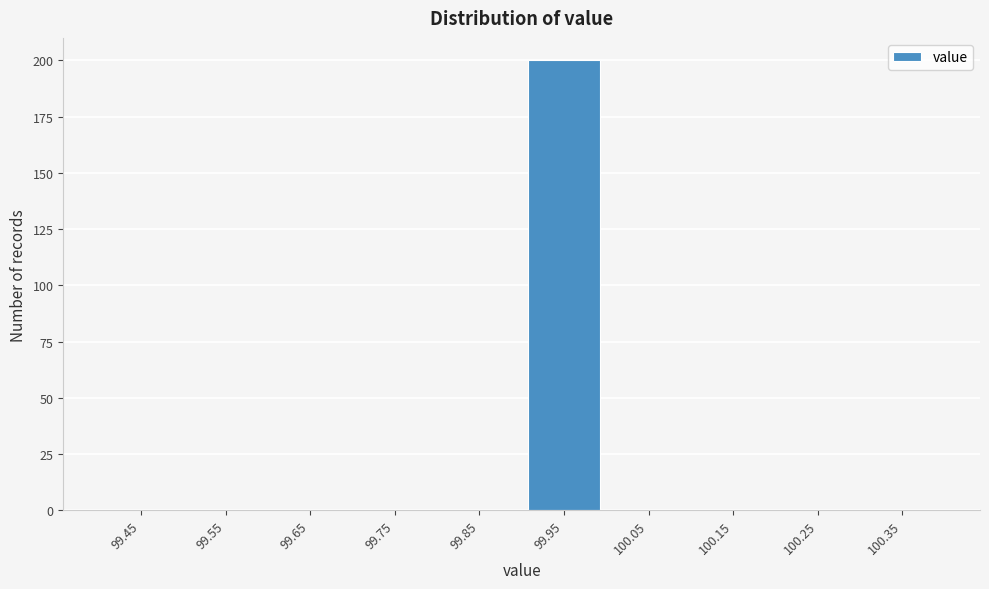

Reading left to right, list every bar in this chart as the range it spans on the x-axis followed by its height. The values are not printed on the chart, so give them approximately, as read against the axis.

99.4 to 99.5: 0
99.5 to 99.6: 0
99.6 to 99.7: 0
99.7 to 99.8: 0
99.8 to 99.9: 0
99.9 to 100.0: 200
100.0 to 100.1: 0
100.1 to 100.2: 0
100.2 to 100.3: 0
100.3 to 100.4: 0